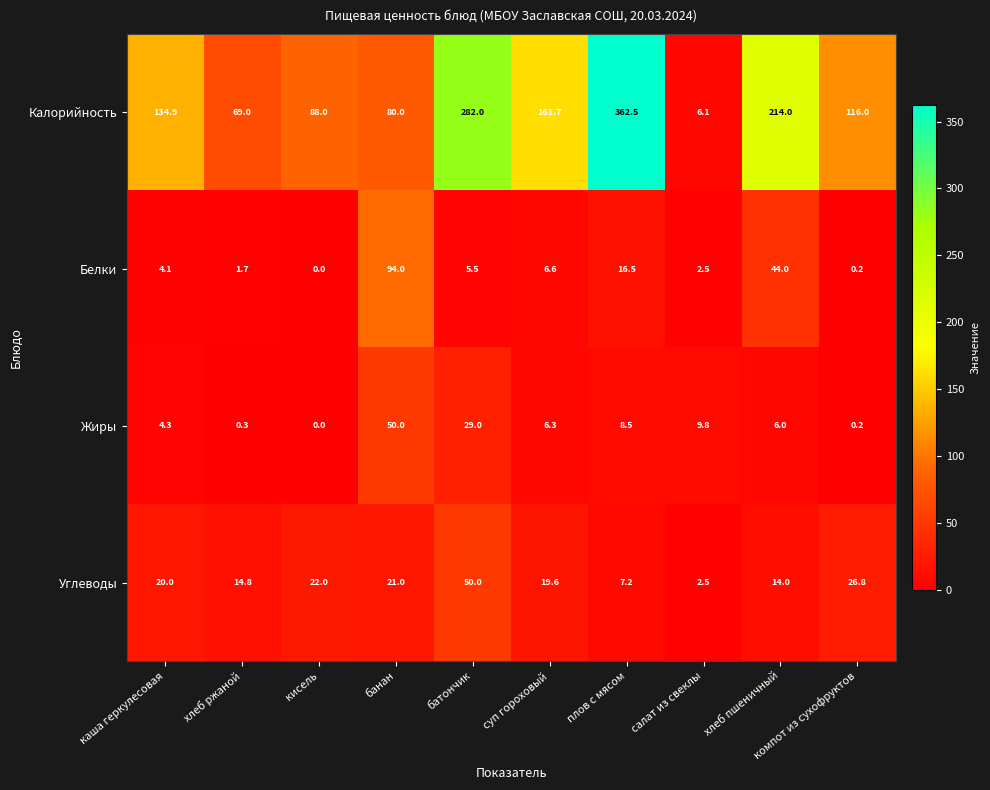

How many series are shown in this chart?

4